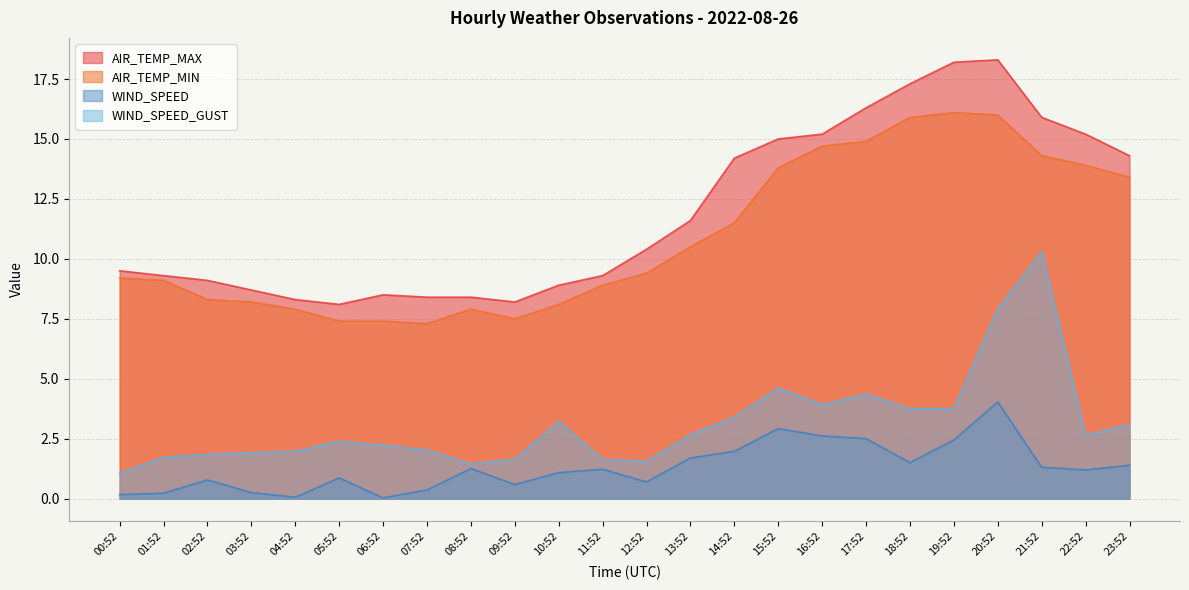

The value of AIR_TEMP_MAX at 02:52 is 9.1. True or false?

True